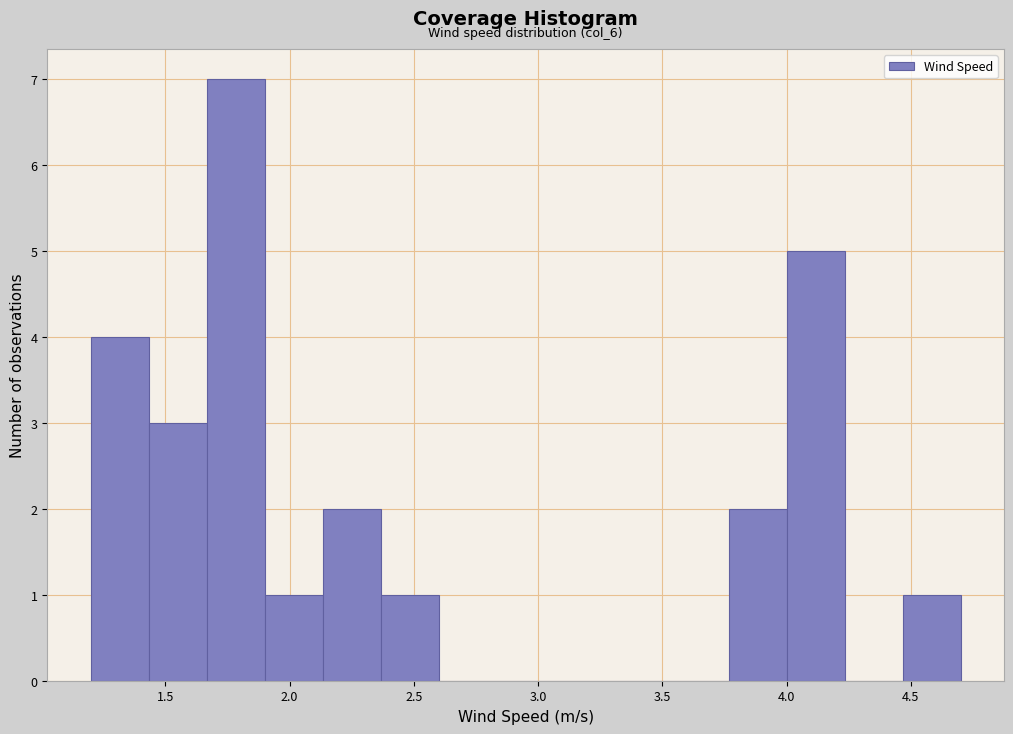

Which range on the x-axis has the tallest bar?

1.65 to 1.90